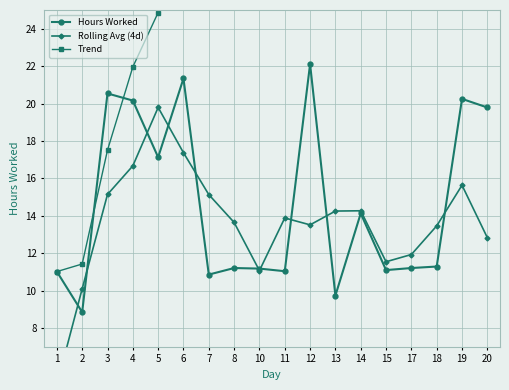

What value does the Trend series have at 20?

51.9